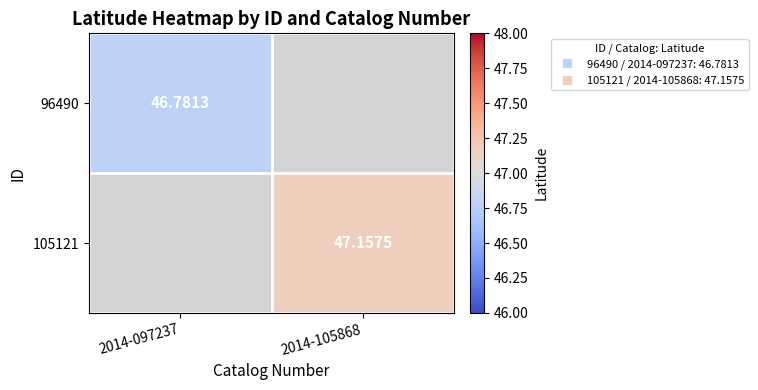

List the labels in order of 96490 value, largest first.

2014-097237, 2014-105868